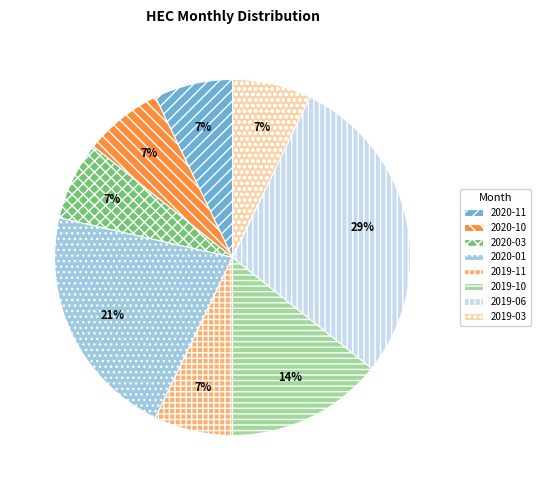

Is the sum of 2020-01 and 2019-11 greater than half?

No